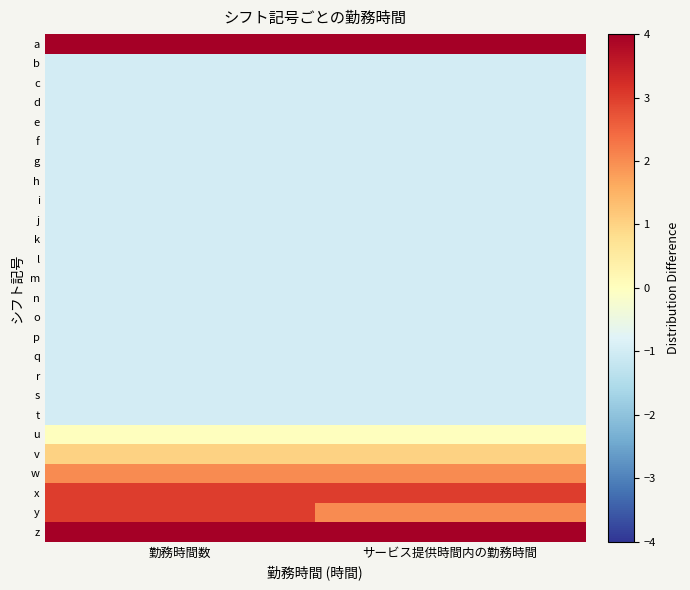

Reading right to left, list all the values displayed in this chart.

a: サービス提供時間内の勤務時間=6	勤務時間数=7
b: サービス提供時間内の勤務時間=-1	勤務時間数=-1
c: サービス提供時間内の勤務時間=-1	勤務時間数=-1
d: サービス提供時間内の勤務時間=-1	勤務時間数=-1
e: サービス提供時間内の勤務時間=-1	勤務時間数=-1
f: サービス提供時間内の勤務時間=-1	勤務時間数=-1
g: サービス提供時間内の勤務時間=-1	勤務時間数=-1
h: サービス提供時間内の勤務時間=-1	勤務時間数=-1
i: サービス提供時間内の勤務時間=-1	勤務時間数=-1
j: サービス提供時間内の勤務時間=-1	勤務時間数=-1
k: サービス提供時間内の勤務時間=-1	勤務時間数=-1
l: サービス提供時間内の勤務時間=-1	勤務時間数=-1
m: サービス提供時間内の勤務時間=-1	勤務時間数=-1
n: サービス提供時間内の勤務時間=-1	勤務時間数=-1
o: サービス提供時間内の勤務時間=-1	勤務時間数=-1
p: サービス提供時間内の勤務時間=-1	勤務時間数=-1
q: サービス提供時間内の勤務時間=-1	勤務時間数=-1
r: サービス提供時間内の勤務時間=-1	勤務時間数=-1
s: サービス提供時間内の勤務時間=-1	勤務時間数=-1
t: サービス提供時間内の勤務時間=-1	勤務時間数=-1
u: サービス提供時間内の勤務時間=0	勤務時間数=0
v: サービス提供時間内の勤務時間=1	勤務時間数=1
w: サービス提供時間内の勤務時間=2	勤務時間数=2
x: サービス提供時間内の勤務時間=3	勤務時間数=3
y: サービス提供時間内の勤務時間=2	勤務時間数=3
z: サービス提供時間内の勤務時間=4	勤務時間数=4